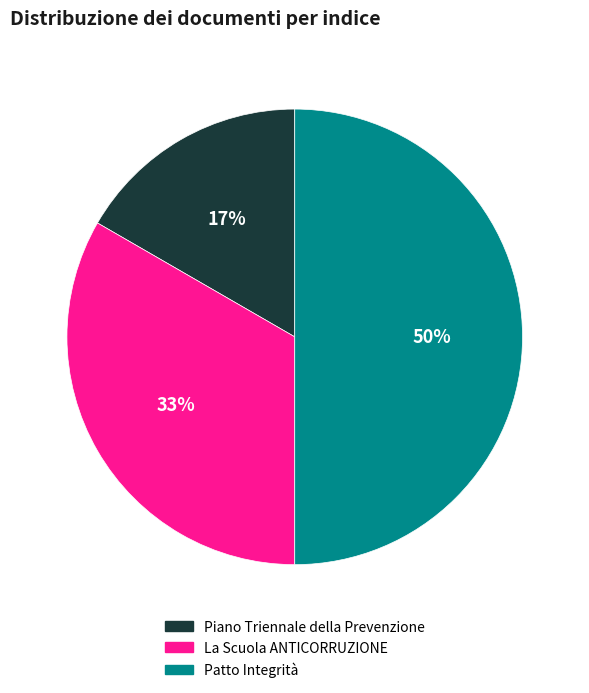

Does La Scuola ANTICORRUZIONE account for over 50% of the chart?

No